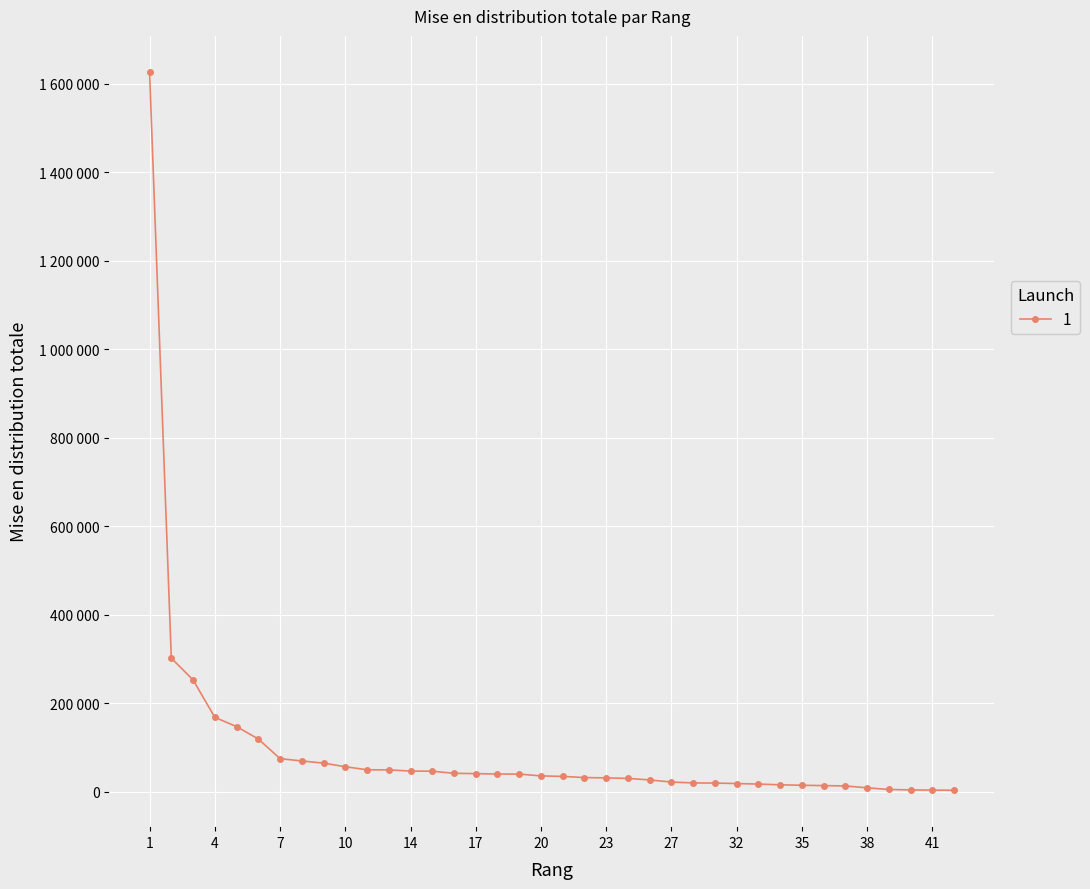

True or false: the data has more than 0 interior local peaks.

False